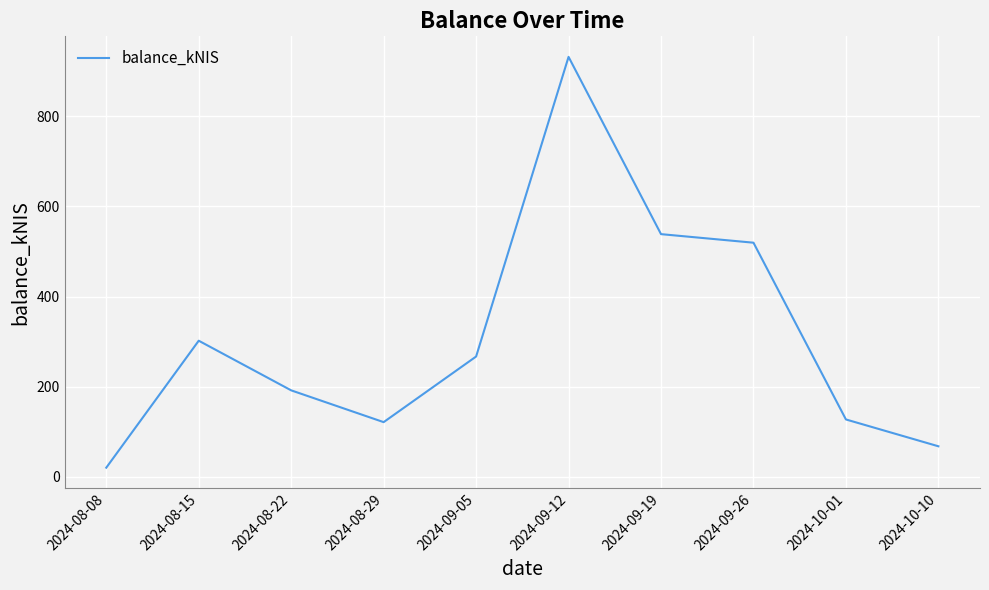

What position from the right is 2024-09-05?

6